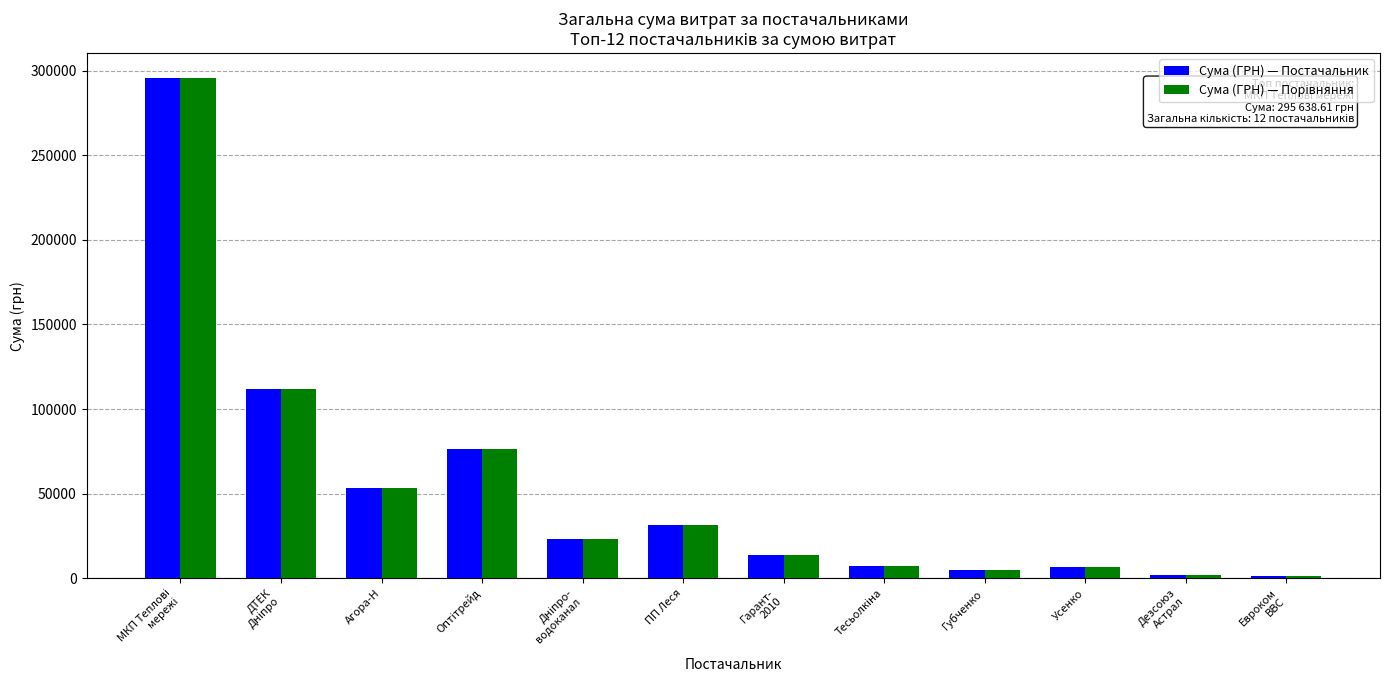

What is the difference between the maximum and minimum values in the Сума (ГРН) — Постачальник series?

294372.3